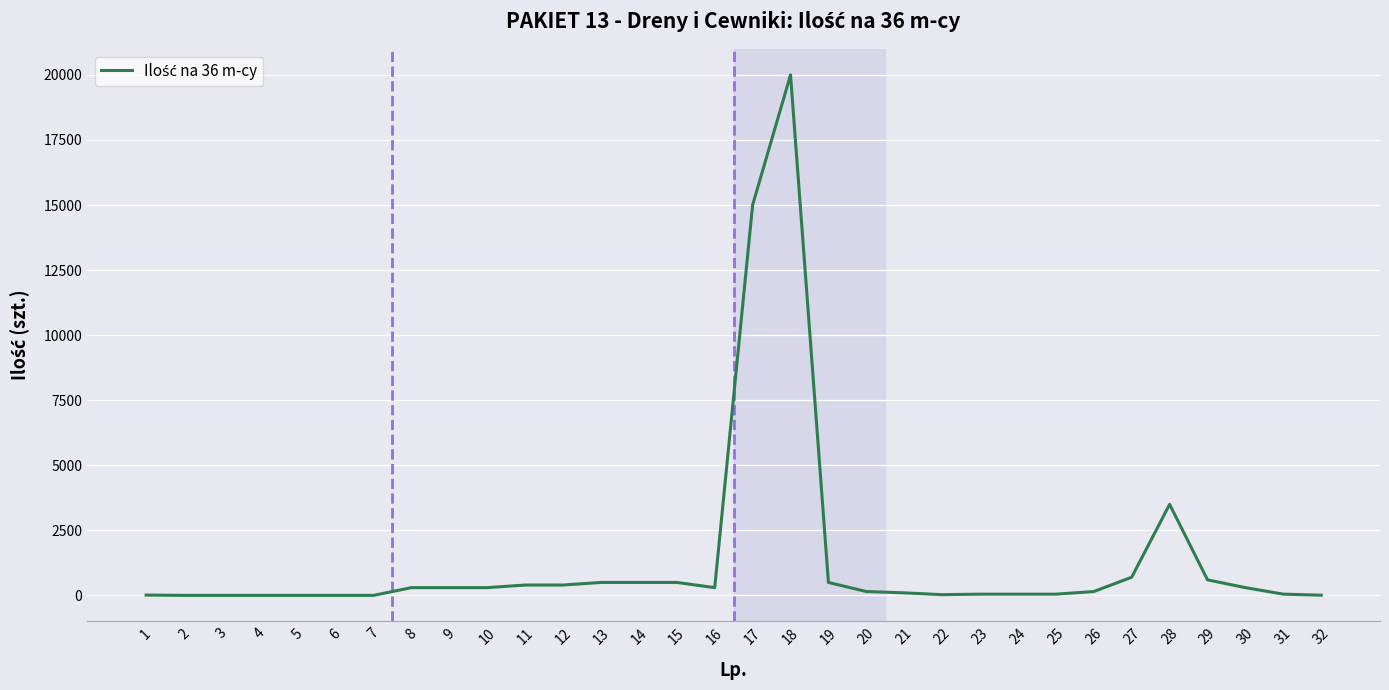

Is it true that the value at 15 is 500?

True